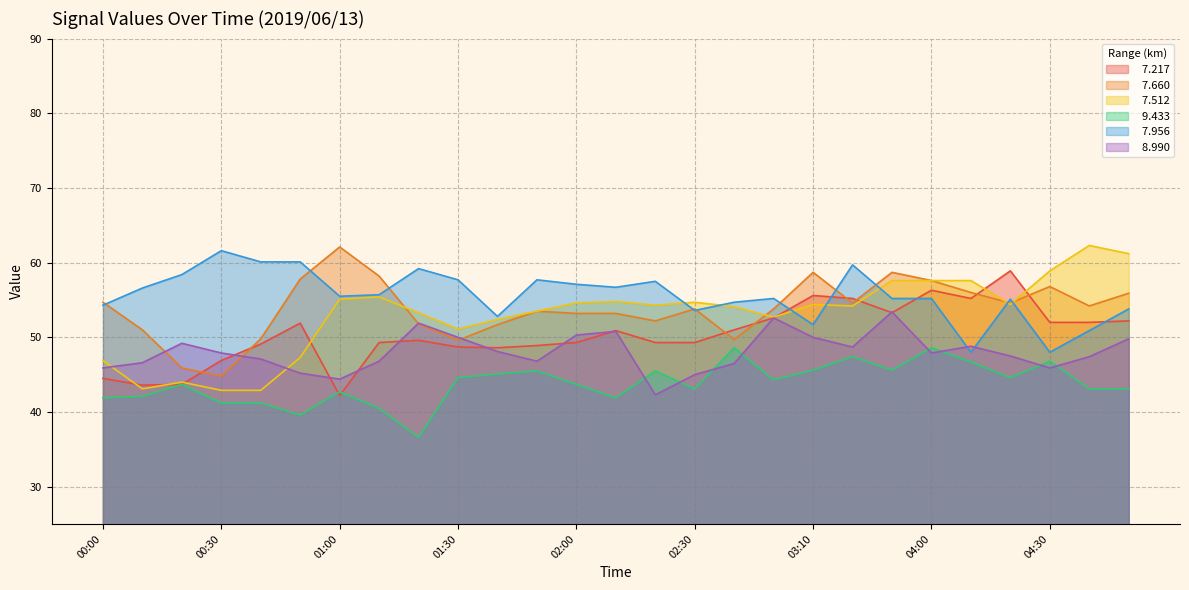

Between 02:20 and 03:10, which series saw the biggest shift?

  8.990